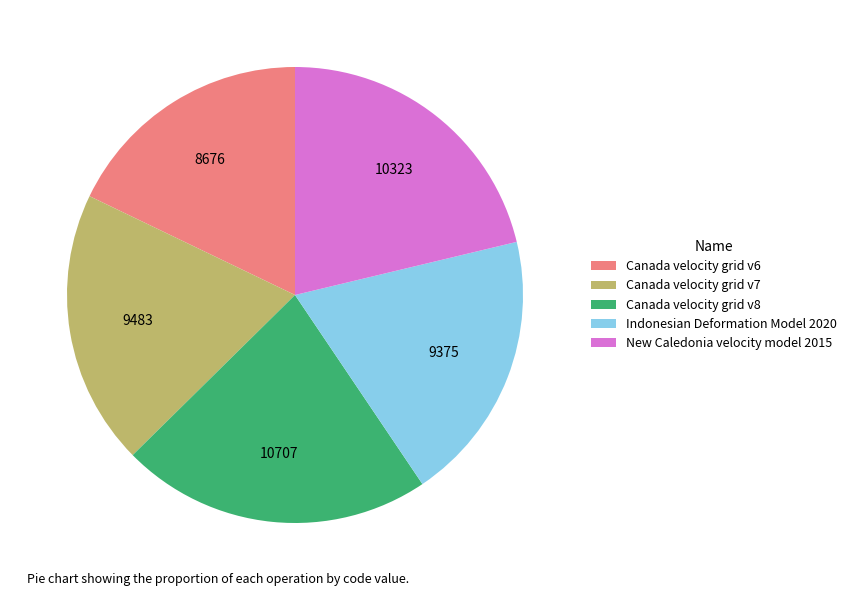

Is the sum of New Caledonia velocity model 2015 and Canada velocity grid v8 greater than half?

No